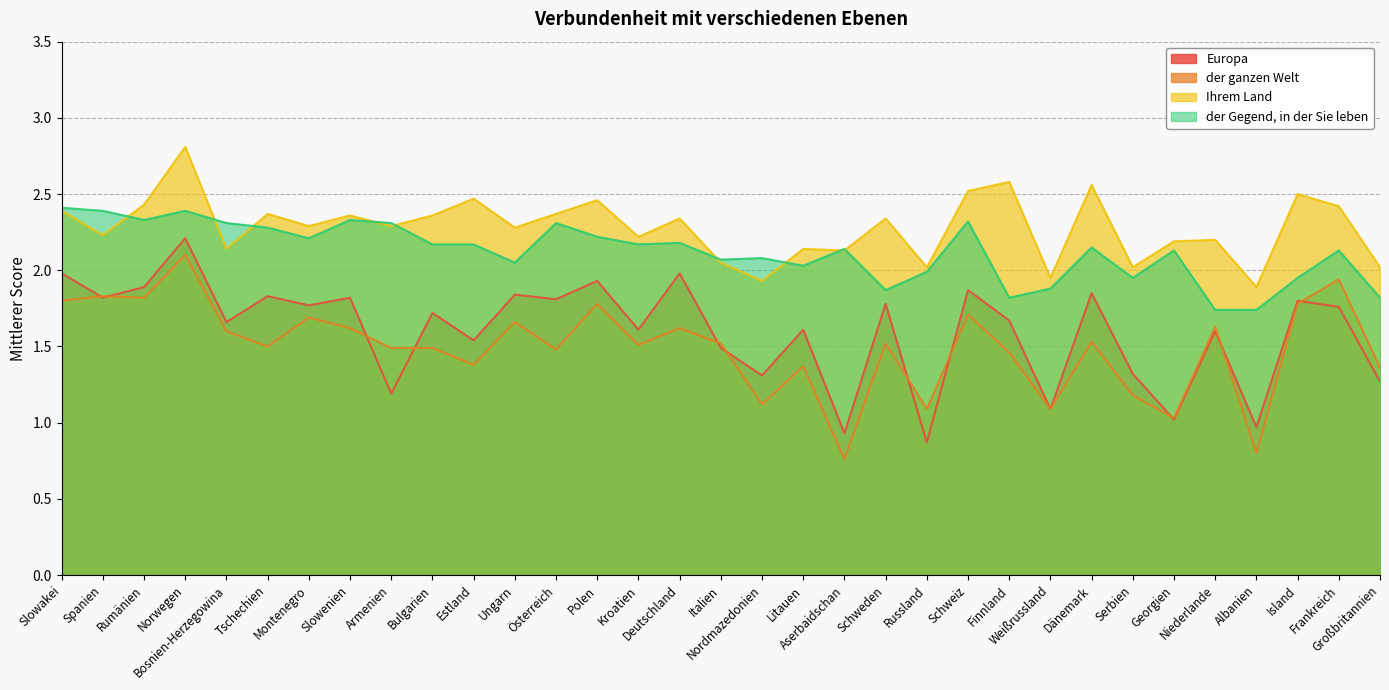

Is it true that der ganzen Welt equals 1.7 at Montenegro?

True